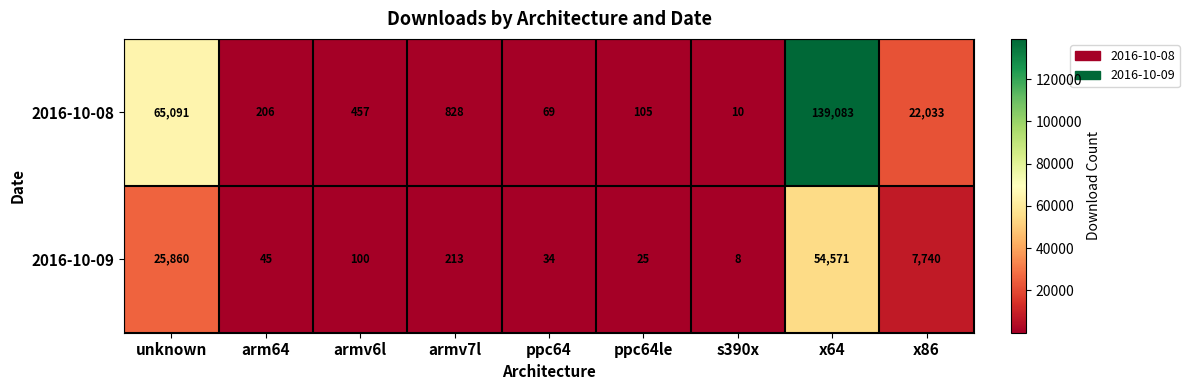

The value of 2016-10-08 at ppc64 is 69. True or false?

True